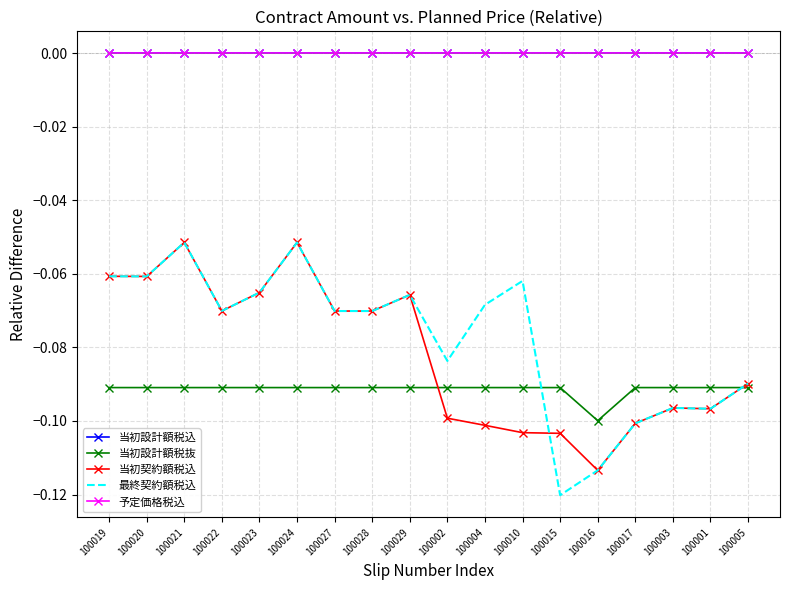

True or false: 最終契約額税込 and 当初設計額税抜 cross at least once.

True